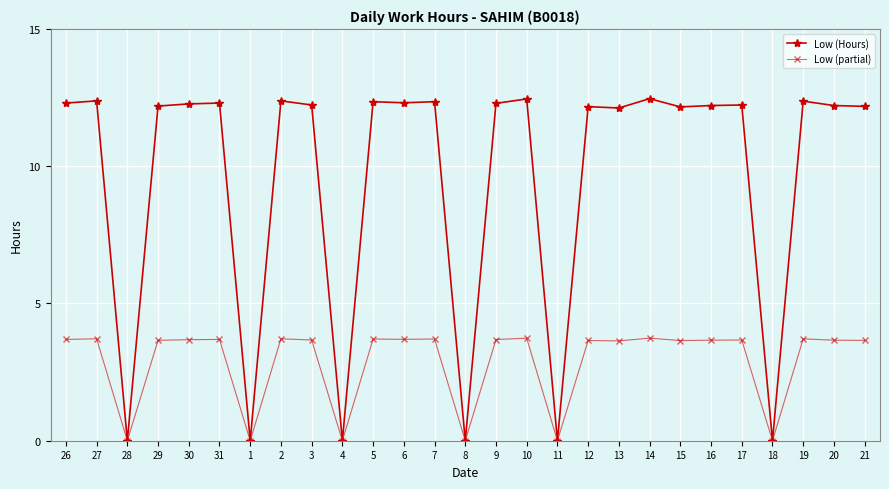

What are all the series names shown in the legend?

Low (Hours), Low (partial)